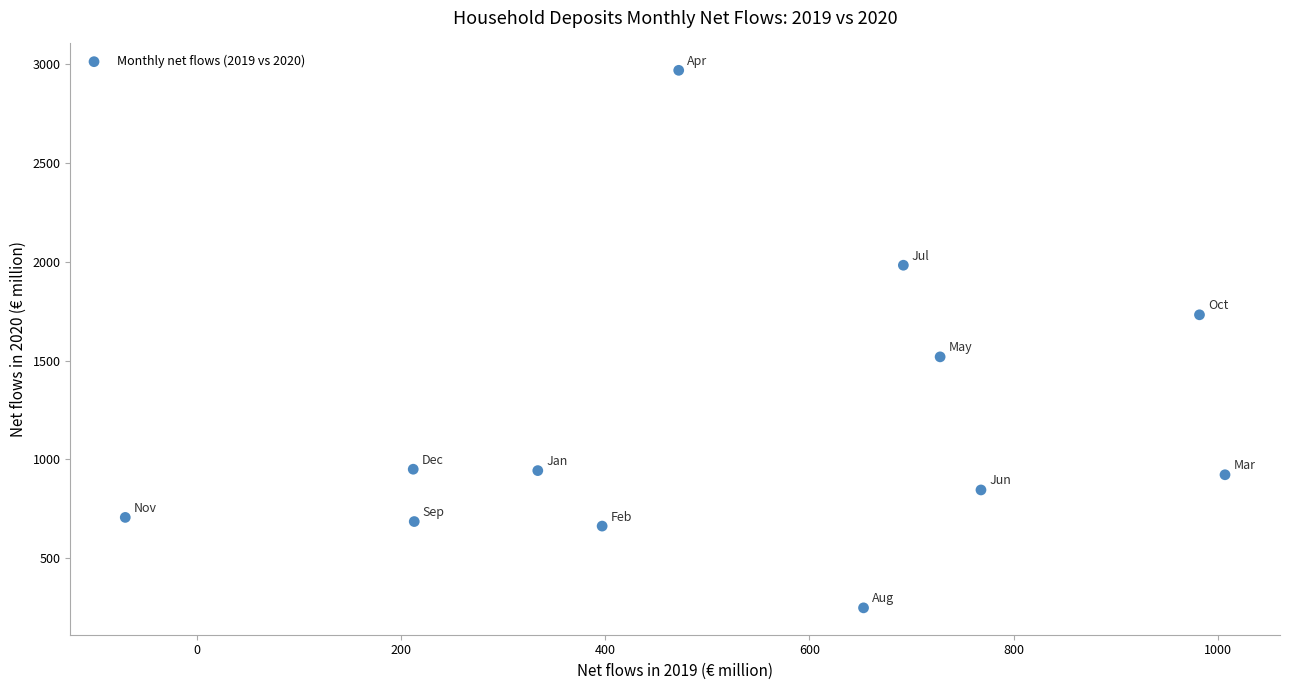

What is the range of X values (max minus min)?

1077